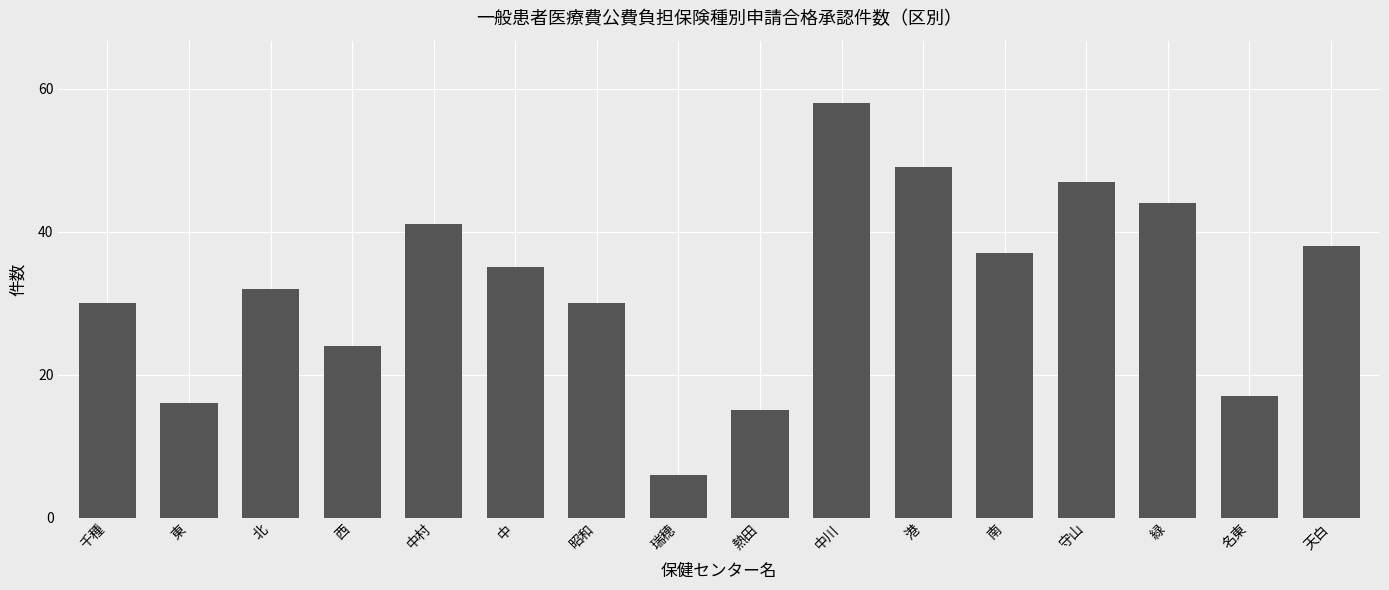

Reading left to right, what are all the values shown in this chart?

千種=30	東=16	北=32	西=24	中村=41	中=35	昭和=30	瑞穂=6	熱田=15	中川=58	港=49	南=37	守山=47	緑=44	名東=17	天白=38